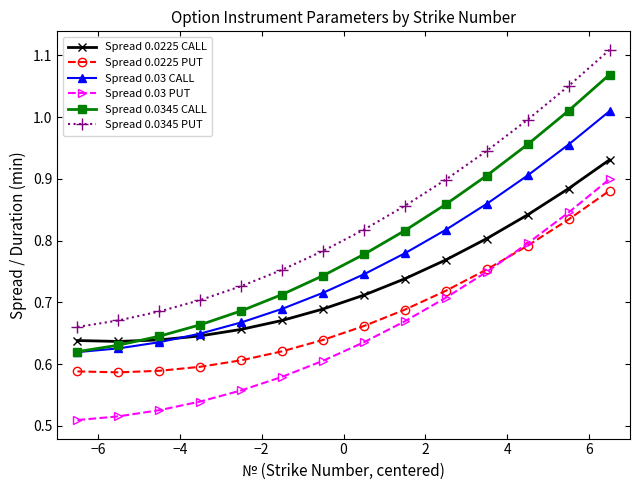

True or false: Spread 0.0345 CALL and Spread 0.0225 PUT cross at least once.

False